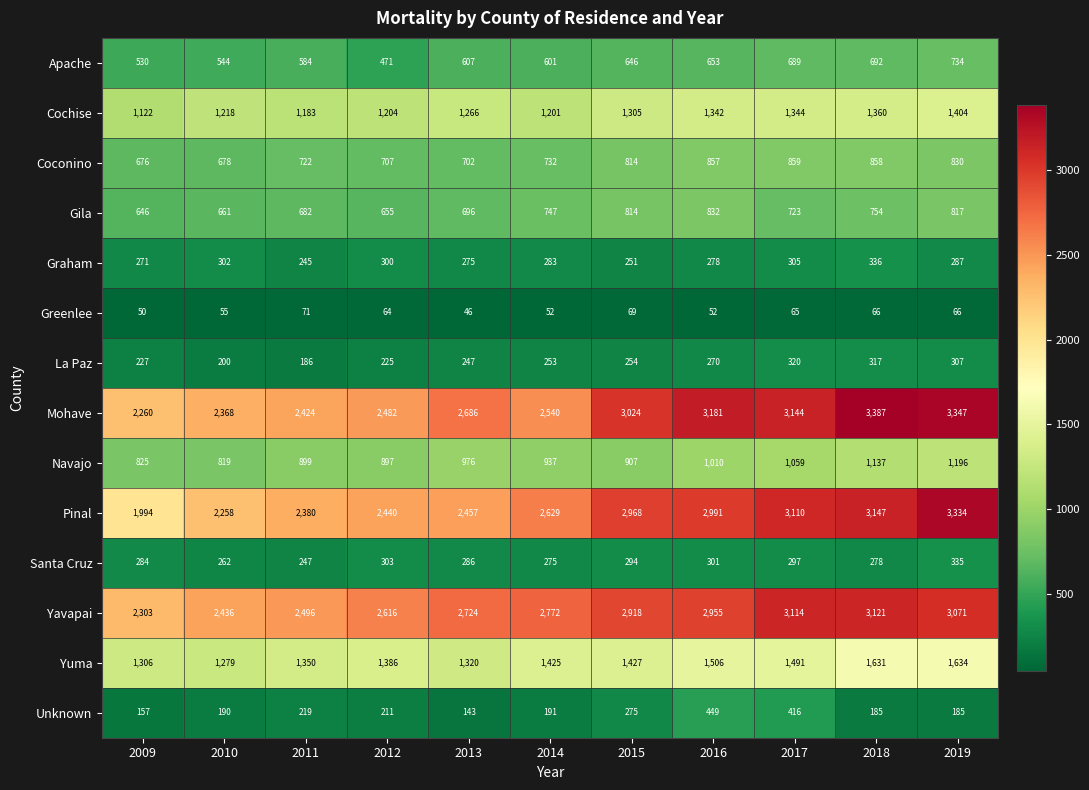

Read the Cochise value at 2013, to the nearest 5.

1265